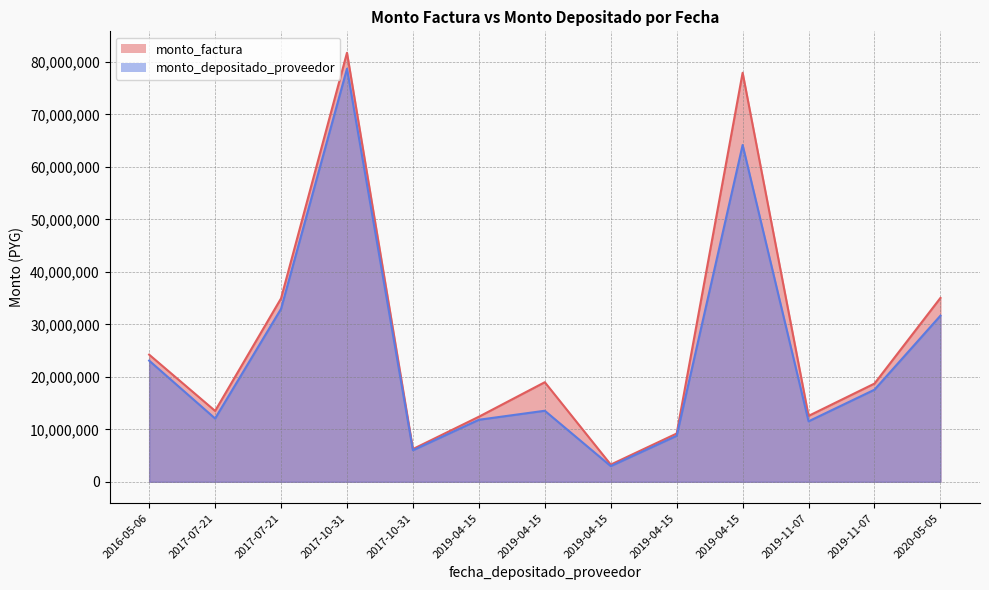

Is the value of monto_depositado_proveedor at 2019-04-15 greater than the value of monto_factura at 2019-04-15?

No